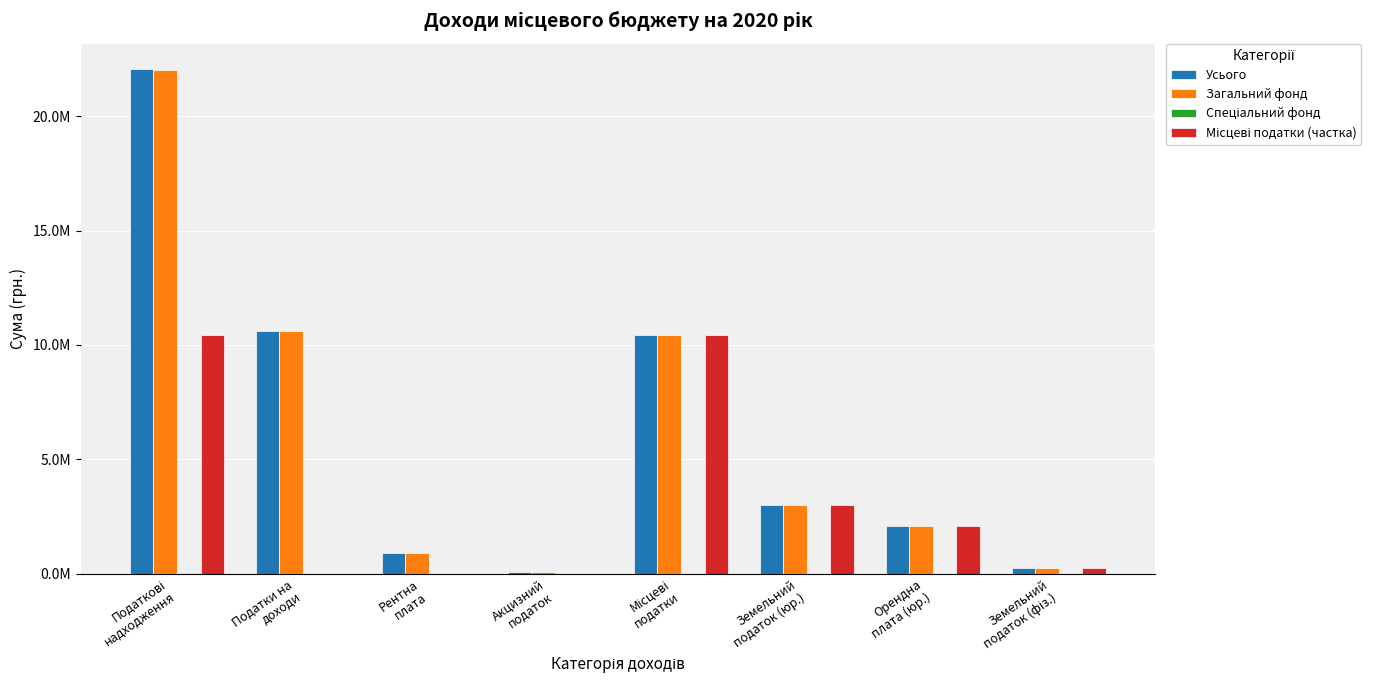

What is the difference between the highest and lowest values at Акцизний
податок?

86358